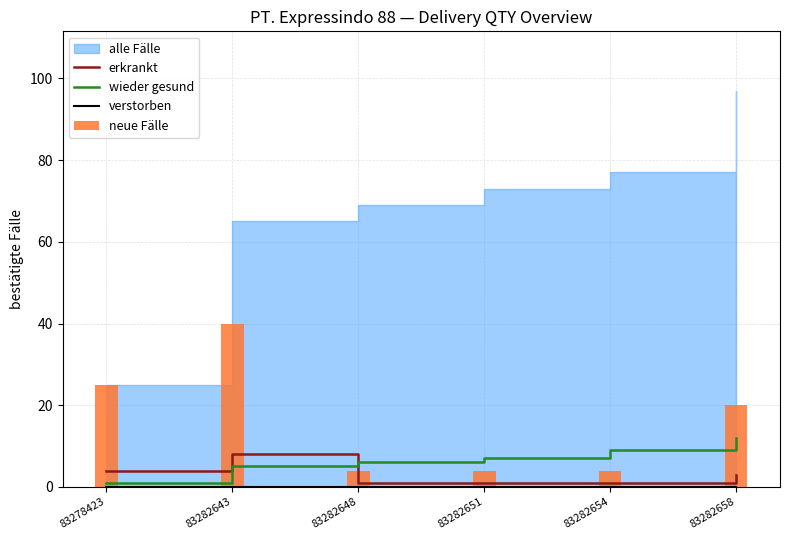

What is the total value across all series at 83282648?

11